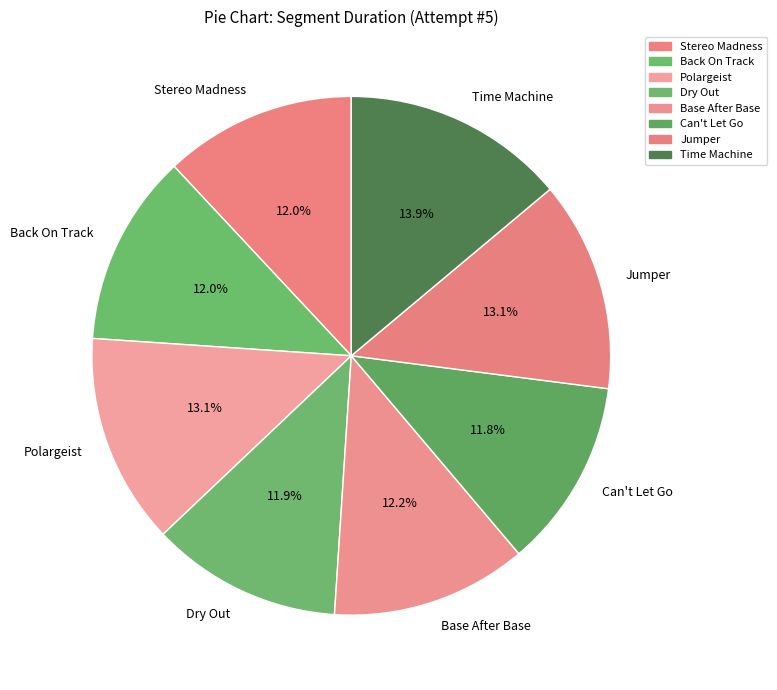

To the nearest percent, what portion does Jumper represent?

13%